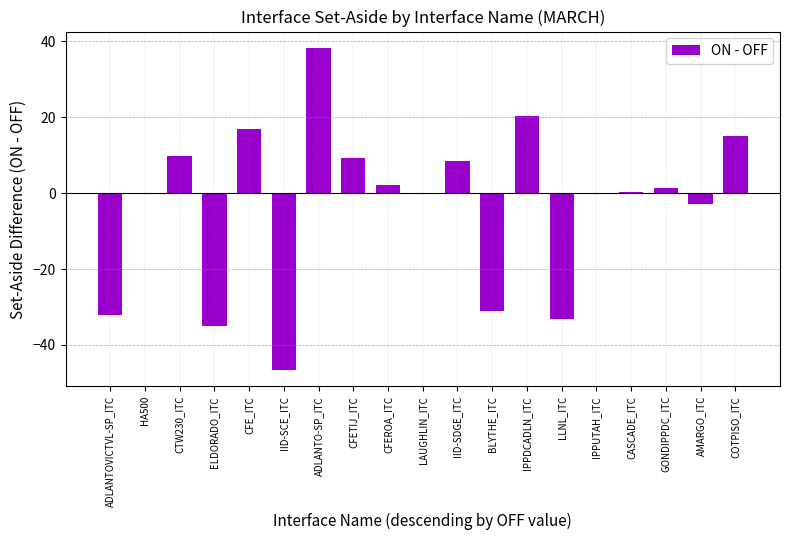

What is the average value?

-3.1